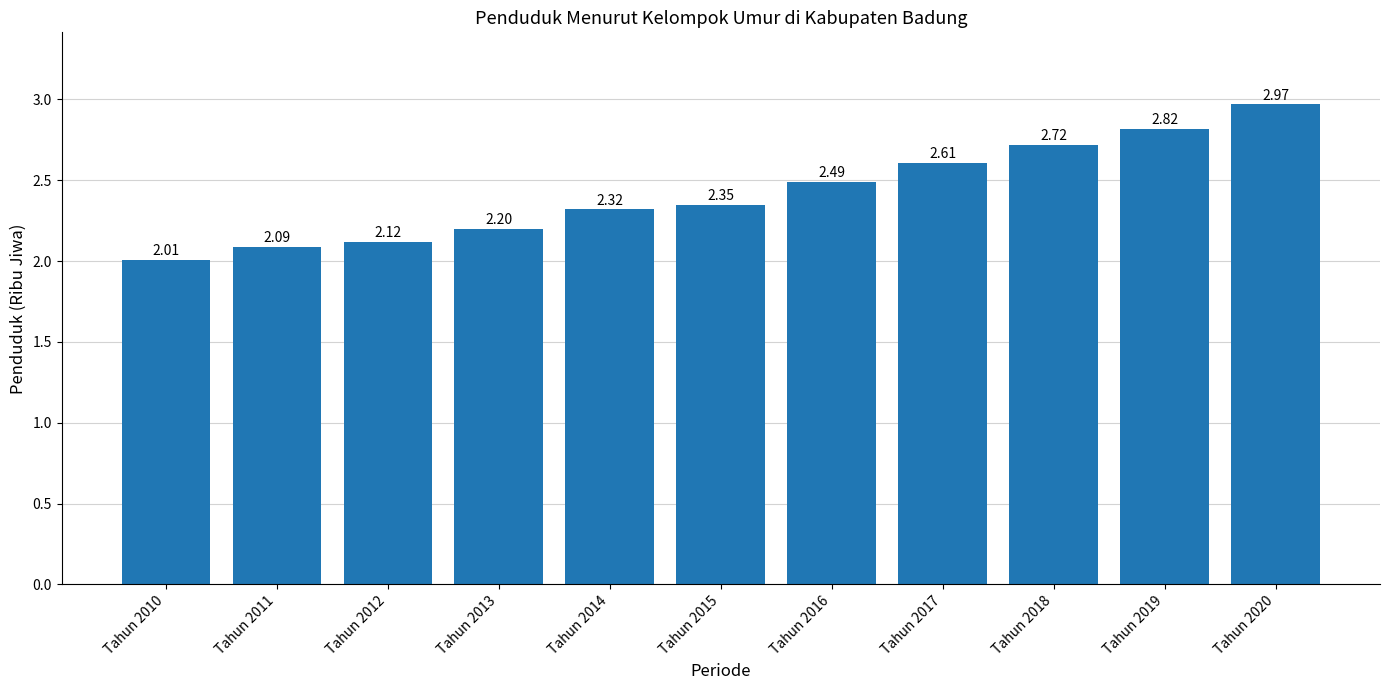

Rank the categories by value from highest to lowest.

Tahun 2020, Tahun 2019, Tahun 2018, Tahun 2017, Tahun 2016, Tahun 2015, Tahun 2014, Tahun 2013, Tahun 2012, Tahun 2011, Tahun 2010